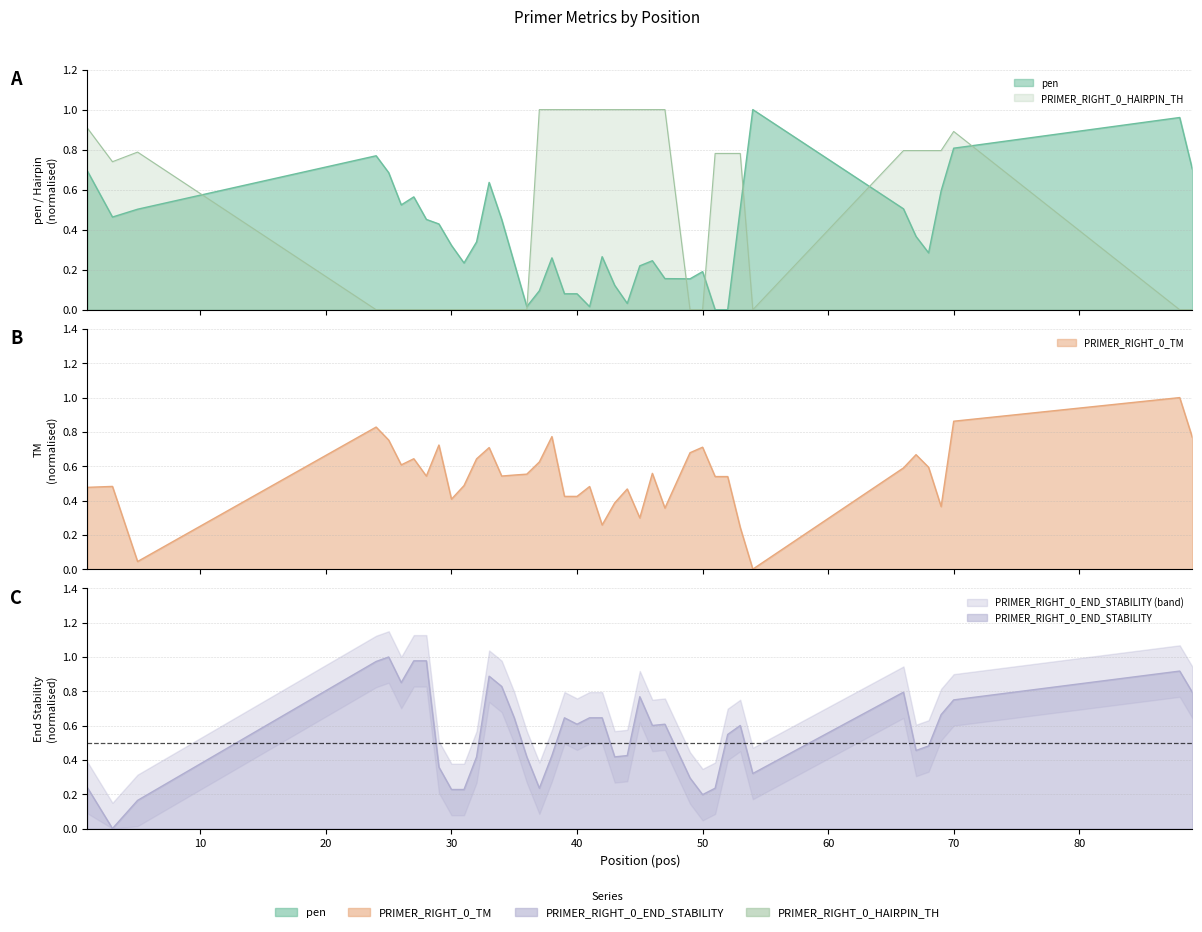

Reading left to right, list all the values displayed in this chart.

pen: 1=0.7	3=0.5	5=0.5	24=0.8	25=0.7	26=0.5	27=0.6	28=0.5	29=0.4	30=0.3	31=0.2	32=0.3	33=0.6	34=0.5	35=0.2	36=0.0	37=0.1	38=0.3	39=0.1	40=0.1	41=0.0	42=0.3	43=0.1	44=0.0	45=0.2	46=0.2	47=0.2	49=0.2	50=0.2	51=0.0	52=0.0	53=0.5	54=1.0	66=0.5	67=0.4	68=0.3	69=0.6	70=0.8	88=1.0	89=0.7
PRIMER_RIGHT_0_TM: 1=0.5	3=0.5	5=0.0	24=0.8	25=0.8	26=0.6	27=0.6	28=0.5	29=0.7	30=0.4	31=0.5	32=0.6	33=0.7	34=0.5	35=0.5	36=0.6	37=0.6	38=0.8	39=0.4	40=0.4	41=0.5	42=0.3	43=0.4	44=0.5	45=0.3	46=0.6	47=0.4	49=0.7	50=0.7	51=0.5	52=0.5	53=0.2	54=0.0	66=0.6	67=0.7	68=0.6	69=0.4	70=0.9	88=1.0	89=0.8
PRIMER_RIGHT_0_END_STABILITY: 1=0.2	3=0.0	5=0.2	24=1.0	25=1.0	26=0.9	27=1.0	28=1.0	29=0.4	30=0.2	31=0.2	32=0.4	33=0.9	34=0.8	35=0.6	36=0.4	37=0.2	38=0.4	39=0.6	40=0.6	41=0.6	42=0.6	43=0.4	44=0.4	45=0.8	46=0.6	47=0.6	49=0.3	50=0.2	51=0.2	52=0.5	53=0.6	54=0.3	66=0.8	67=0.5	68=0.5	69=0.7	70=0.8	88=0.9	89=0.8
PRIMER_RIGHT_0_HAIRPIN_TH: 1=0.9	3=0.7	5=0.8	24=0.0	25=0.0	26=0.0	27=0.0	28=0.0	29=0.0	30=0.0	31=0.0	32=0.0	33=0.0	34=0.0	35=0.0	36=0.0	37=1.0	38=1.0	39=1.0	40=1.0	41=1.0	42=1.0	43=1.0	44=1.0	45=1.0	46=1.0	47=1.0	49=0.0	50=0.0	51=0.8	52=0.8	53=0.8	54=0.0	66=0.8	67=0.8	68=0.8	69=0.8	70=0.9	88=0.0	89=0.0